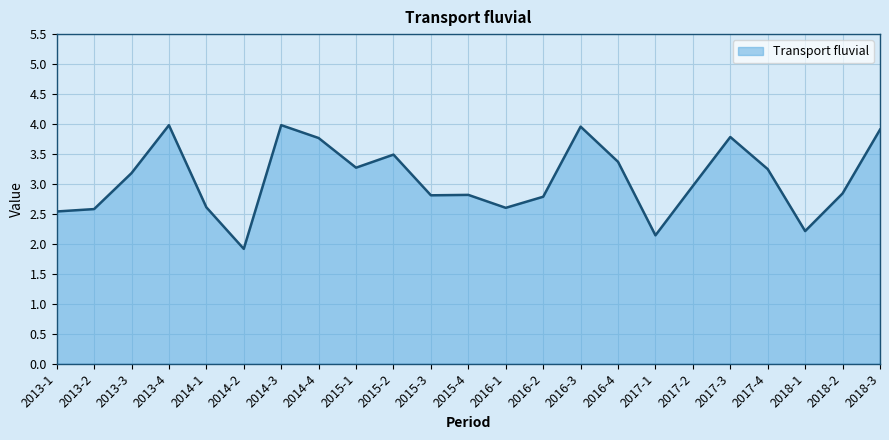

What position from the left is 2018-1?

21